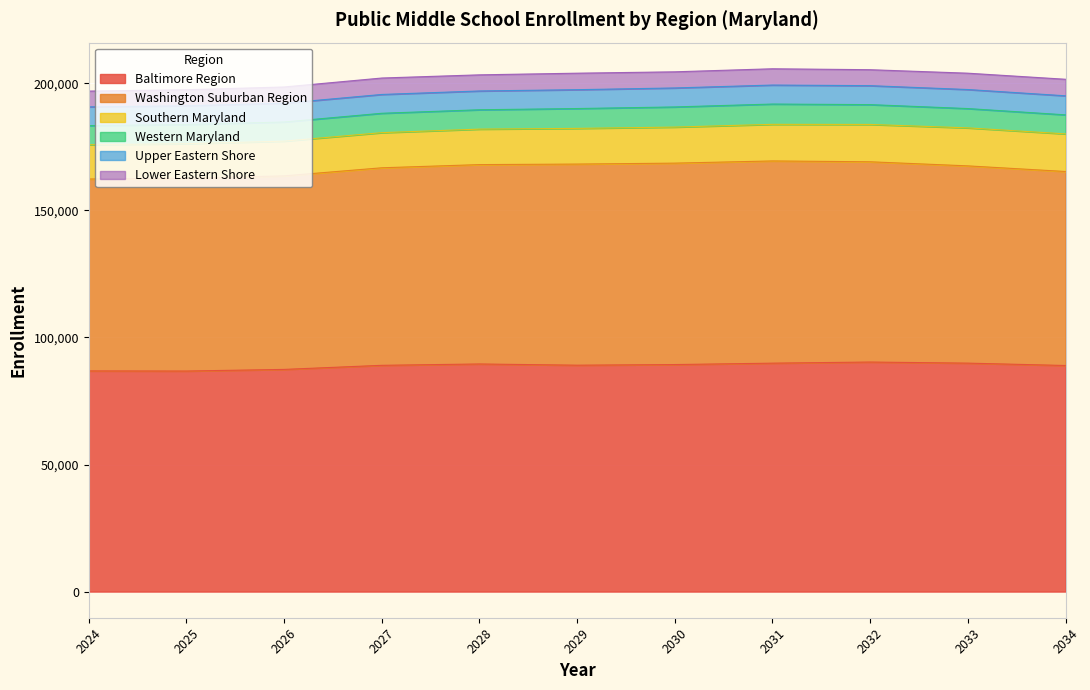

Reading left to right, extract all data points from this chart.

Baltimore Region: 2024=86829	2025=86780	2026=87420	2027=89030	2028=89560	2029=89080	2030=89330	2031=89880	2032=90320	2033=89890	2034=88960
Washington Suburban Region: 2024=75504	2025=75850	2026=76150	2027=77720	2028=78440	2029=79130	2030=79250	2031=79560	2032=78790	2033=77610	2034=76330
Southern Maryland: 2024=13487	2025=13590	2026=13660	2027=13820	2028=13960	2029=14040	2030=14180	2031=14400	2032=14690	2033=14950	2034=14800
Western Maryland: 2024=7525	2025=7560	2026=7540	2027=7630	2028=7620	2029=7810	2030=7930	2031=7990	2032=7800	2033=7600	2034=7490
Upper Eastern Shore: 2024=7372	2025=7380	2026=7380	2027=7400	2028=7390	2029=7420	2030=7470	2031=7470	2032=7460	2033=7490	2034=7490
Lower Eastern Shore: 2024=6211	2025=6290	2026=6390	2027=6470	2028=6350	2029=6490	2030=6350	2031=6410	2032=6280	2033=6430	2034=6510